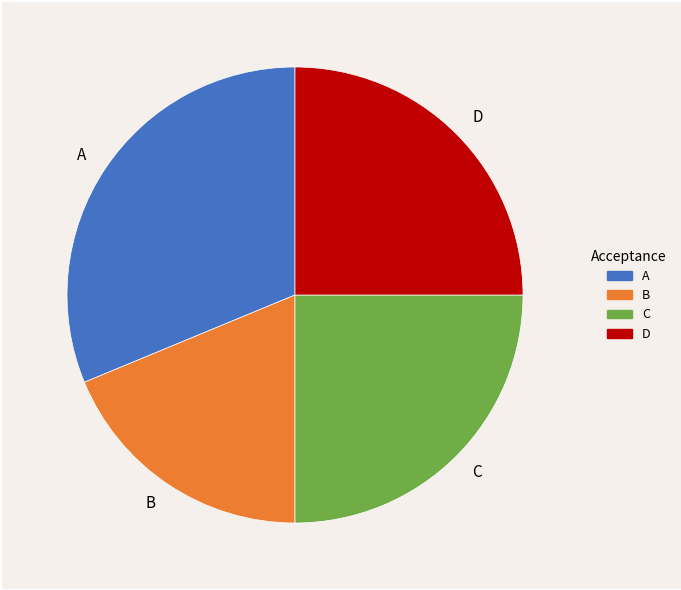

Does A account for over 50% of the chart?

No